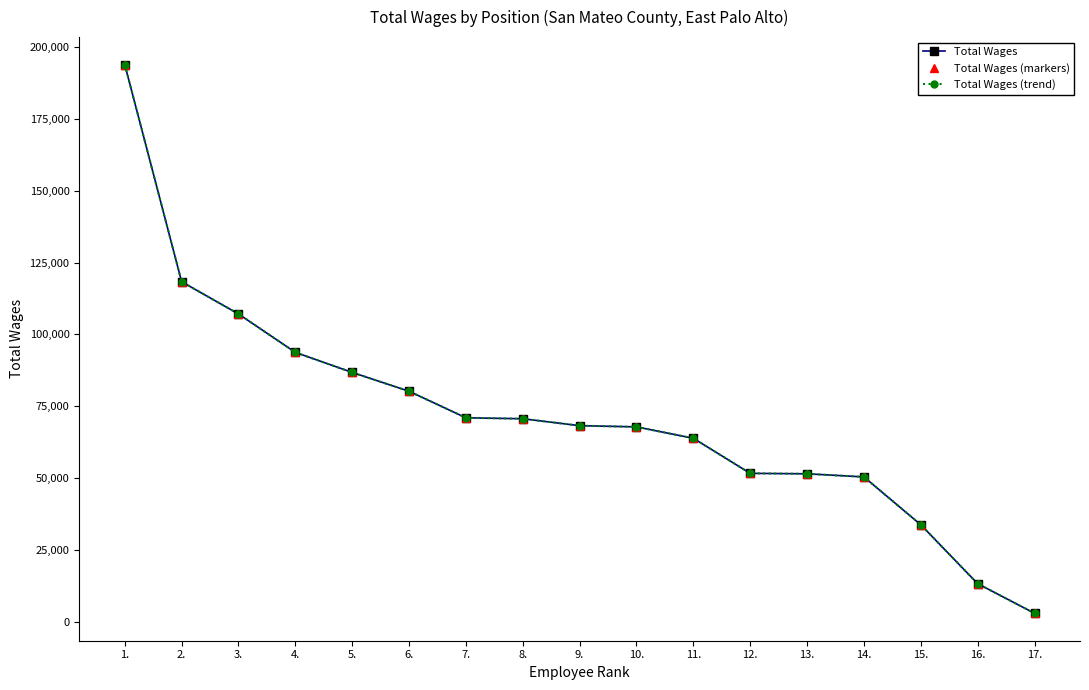

Reading left to right, transcribe all the data shown in this chart.

Total Wages: 193910	118339	107117	93753	86774	80220	70987	70653	68243	67827	63854	51656	51499	50411	33761	13270	2960
Total Wages (markers): 193910	118339	107117	93753	86774	80220	70987	70653	68243	67827	63854	51656	51499	50411	33761	13270	2960
Total Wages (trend): 193910	118339	107117	93753	86774	80220	70987	70653	68243	67827	63854	51656	51499	50411	33761	13270	2960